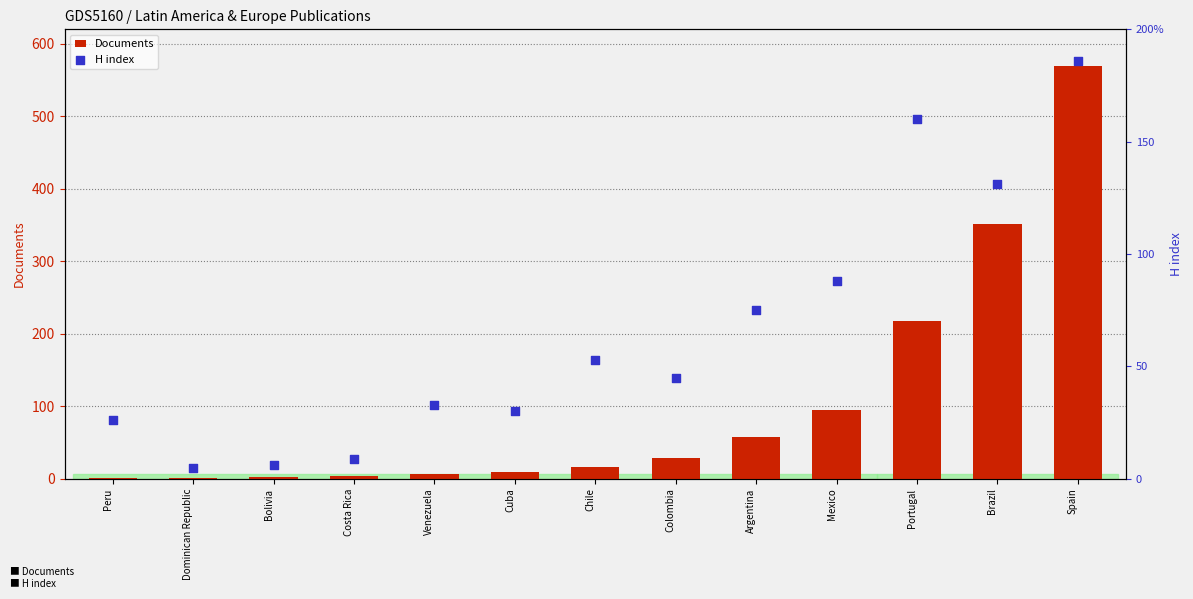

Is the value of Documents at Brazil greater than the value of H index at Dominican Republic?

Yes